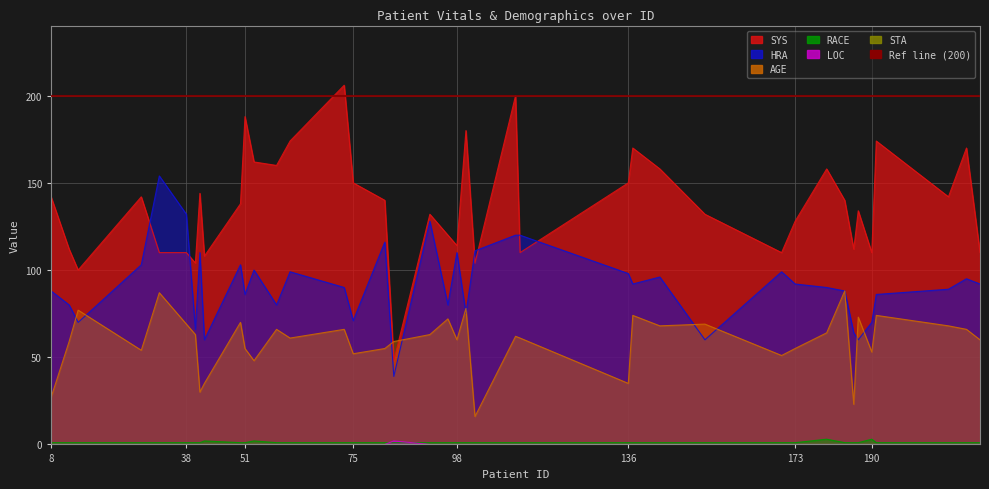

Where does the SYS series first go above 140?

8